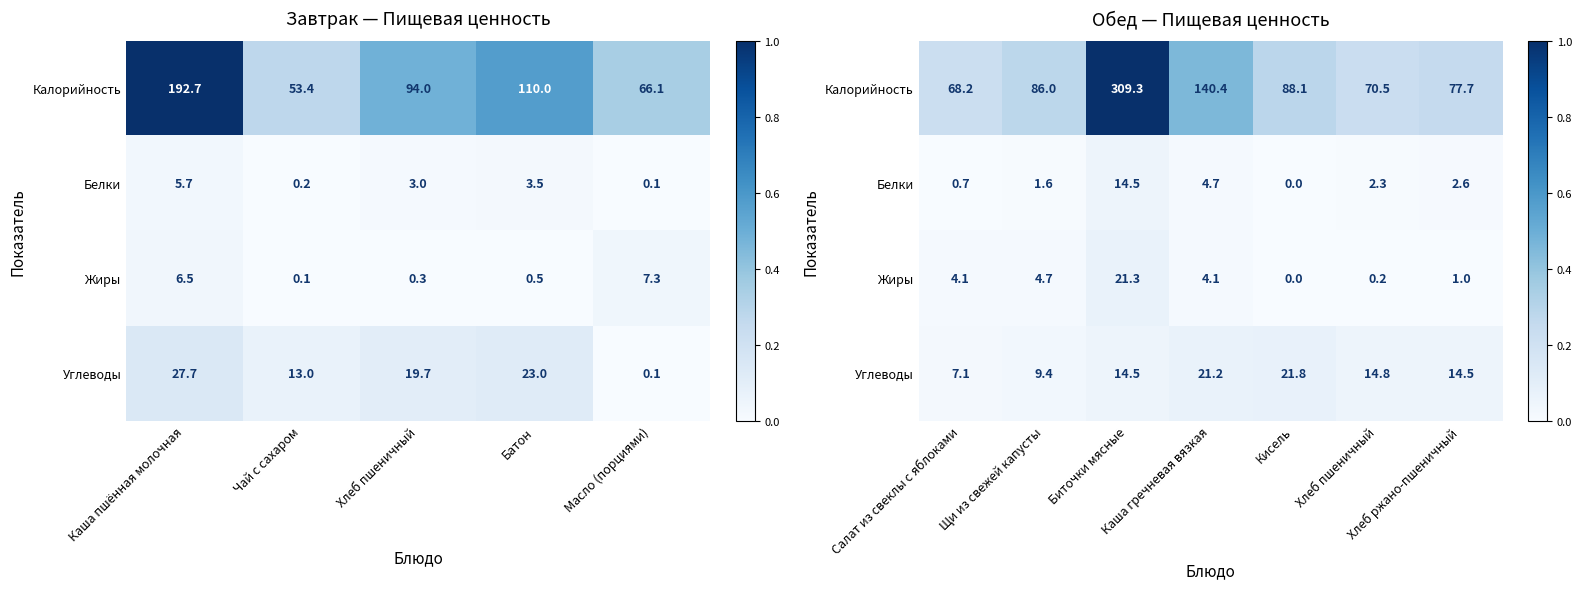

At Каша гречневая вязкая, list the series in order from largest to smallest.

Калорийность, Углеводы, Белки, Жиры